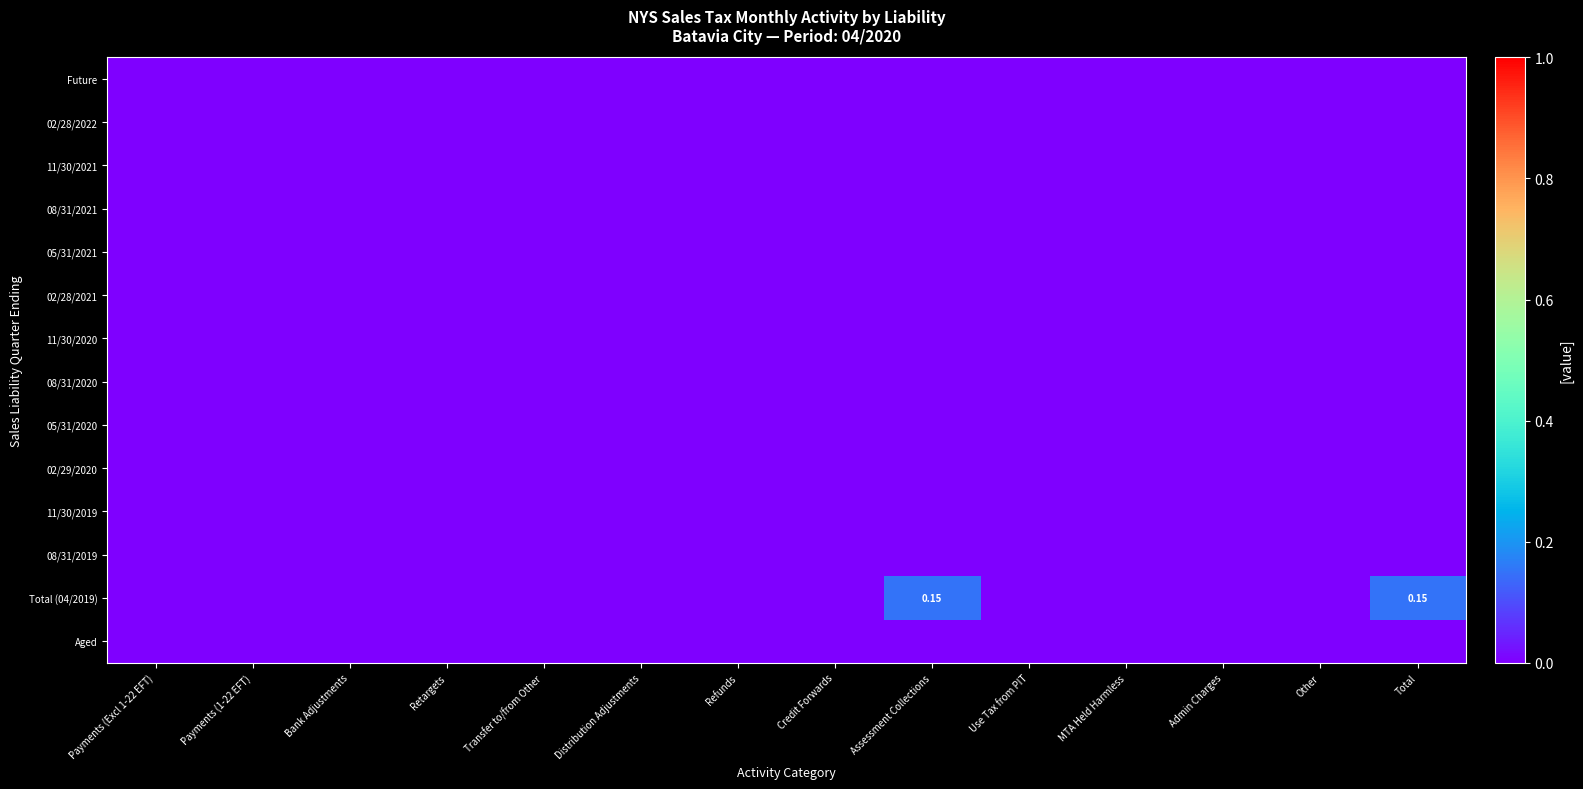

Which has a higher value, Other or Payments (Excl 1-22 EFT)?

Other